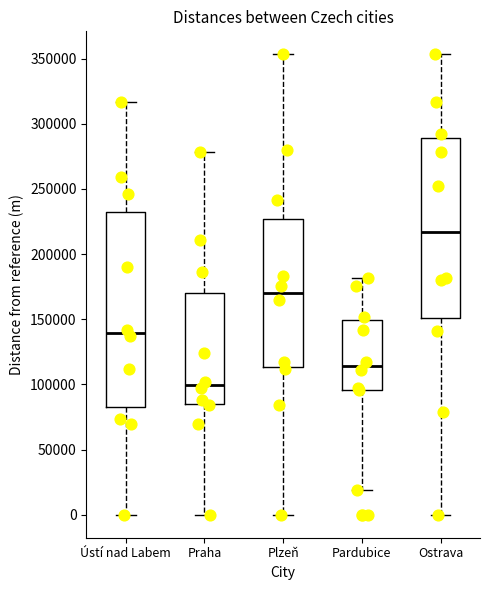

Reading left to right, read every box against the y-axis: the position of its median line, the range the box covers, and the ends of its whiskers. The values are not printed on the chart, so give them approximately, as read against the axis.

Ústí nad Labem: median 140000, box 85000 to 230000, whiskers 0 to 315000
Praha: median 100000, box 85000 to 170000, whiskers 0 to 280000
Plzeň: median 170000, box 115000 to 225000, whiskers 0 to 355000
Pardubice: median 115000, box 95000 to 150000, whiskers 20000 to 180000
Ostrava: median 215000, box 150000 to 290000, whiskers 0 to 355000